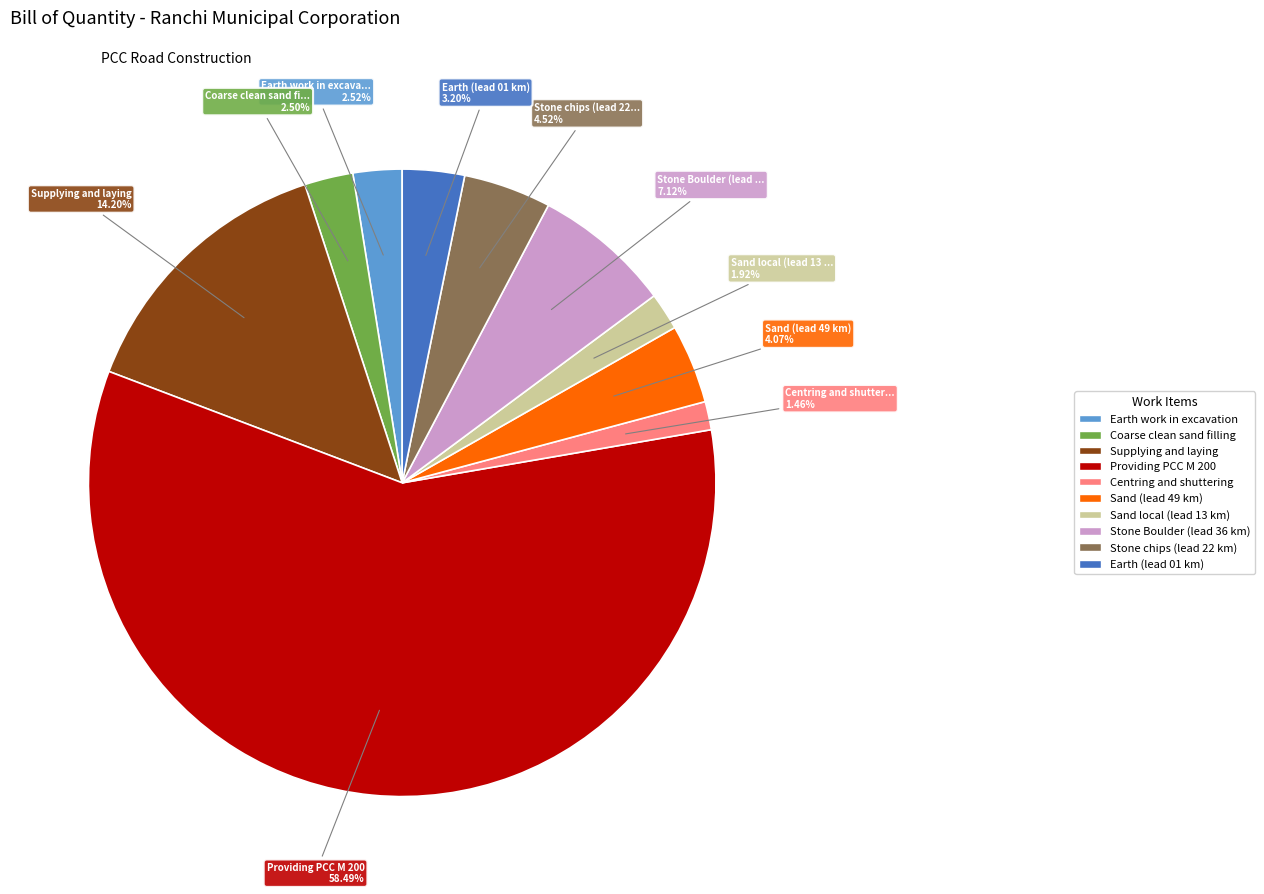

Count the number of slices in the pie.

10